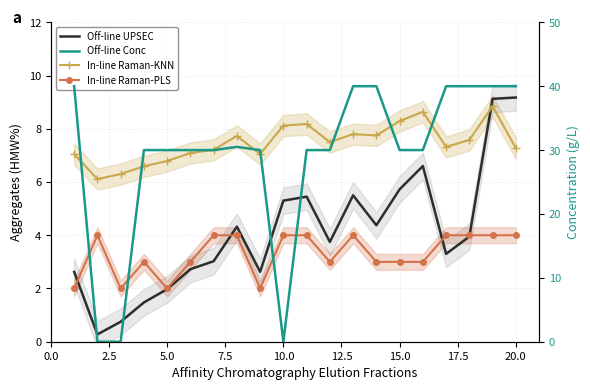

What is the minimum value for In-line Raman-PLS?

2.0